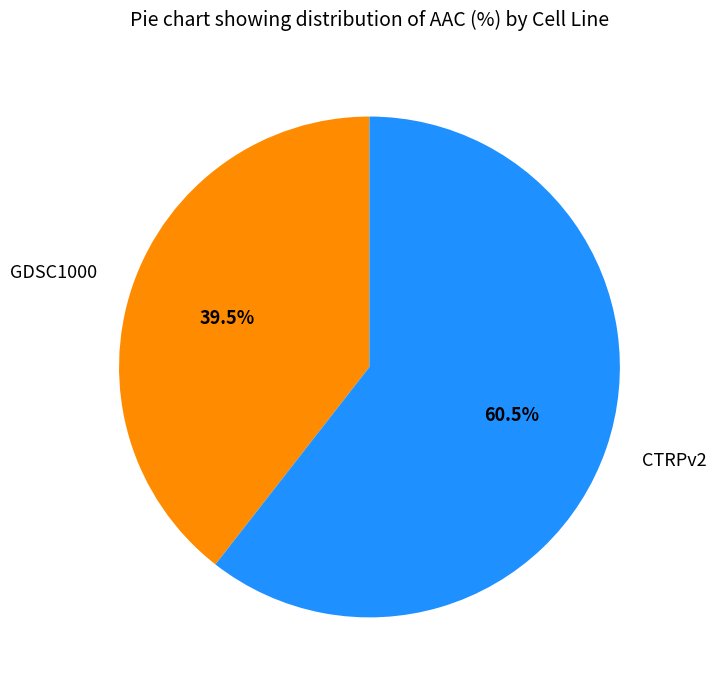

The GDSC1000 slice represents 46% of the pie. True or false?

False